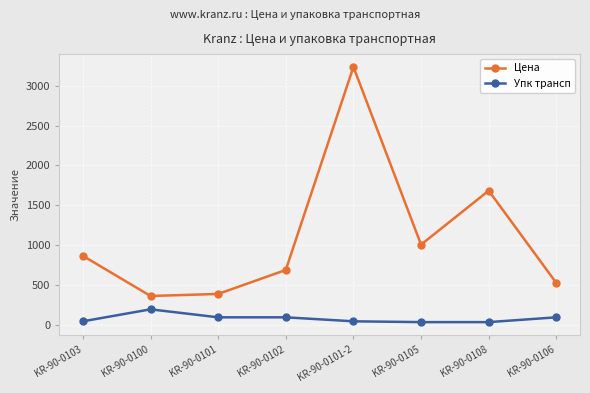

Which series changed the most between KR-90-0103 and KR-90-0105?

Цена